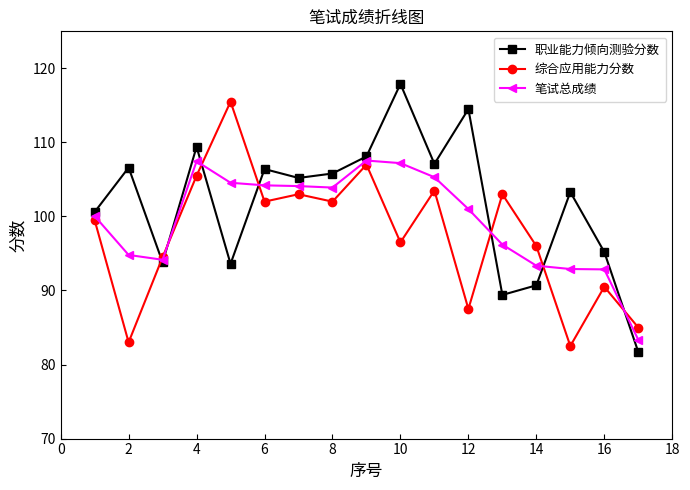

True or false: 职业能力倾向测验分数 and 综合应用能力分数 cross at least once.

True